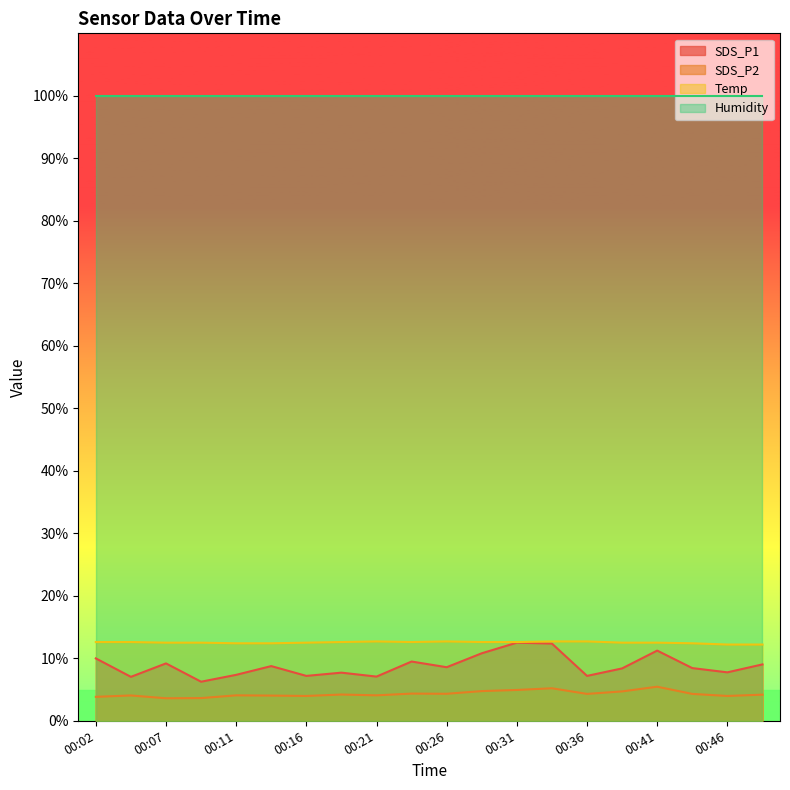

What is the smallest value displayed?

3.6